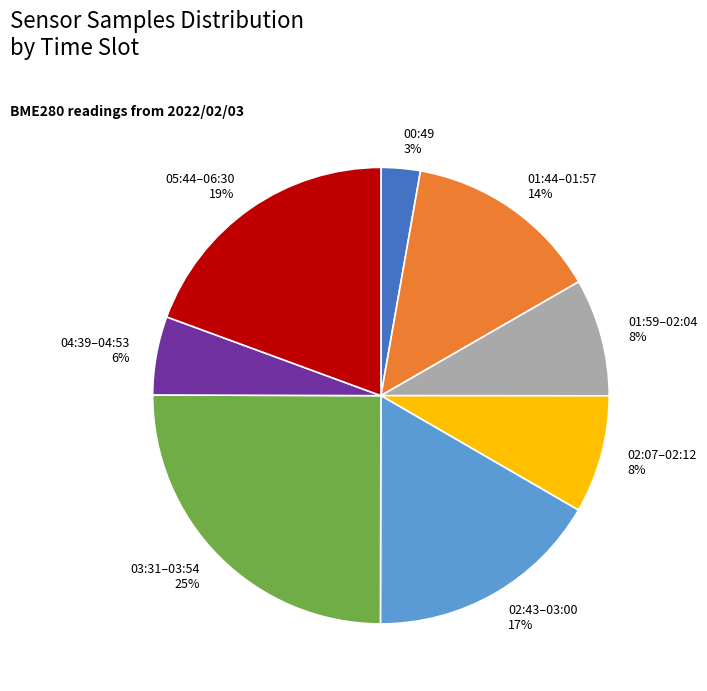

Is the sum of 01:59–02:04 and 05:44–06:30 greater than half?

No